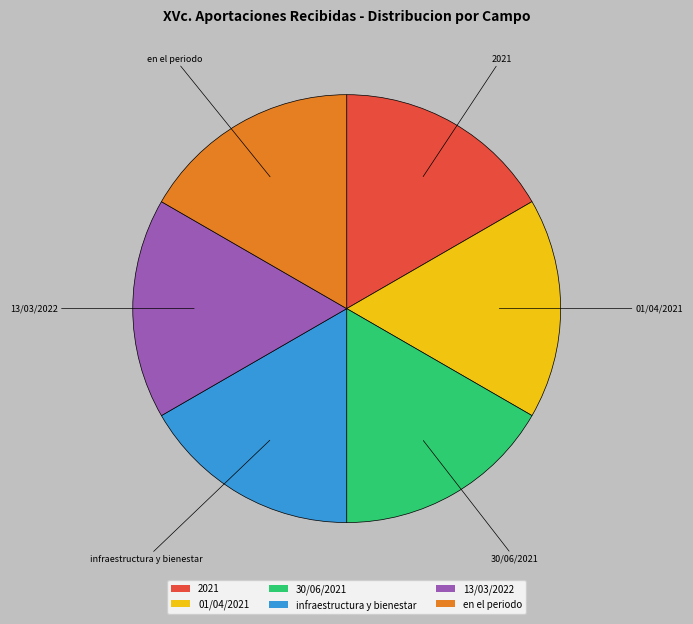

Count the number of slices in the pie.

6